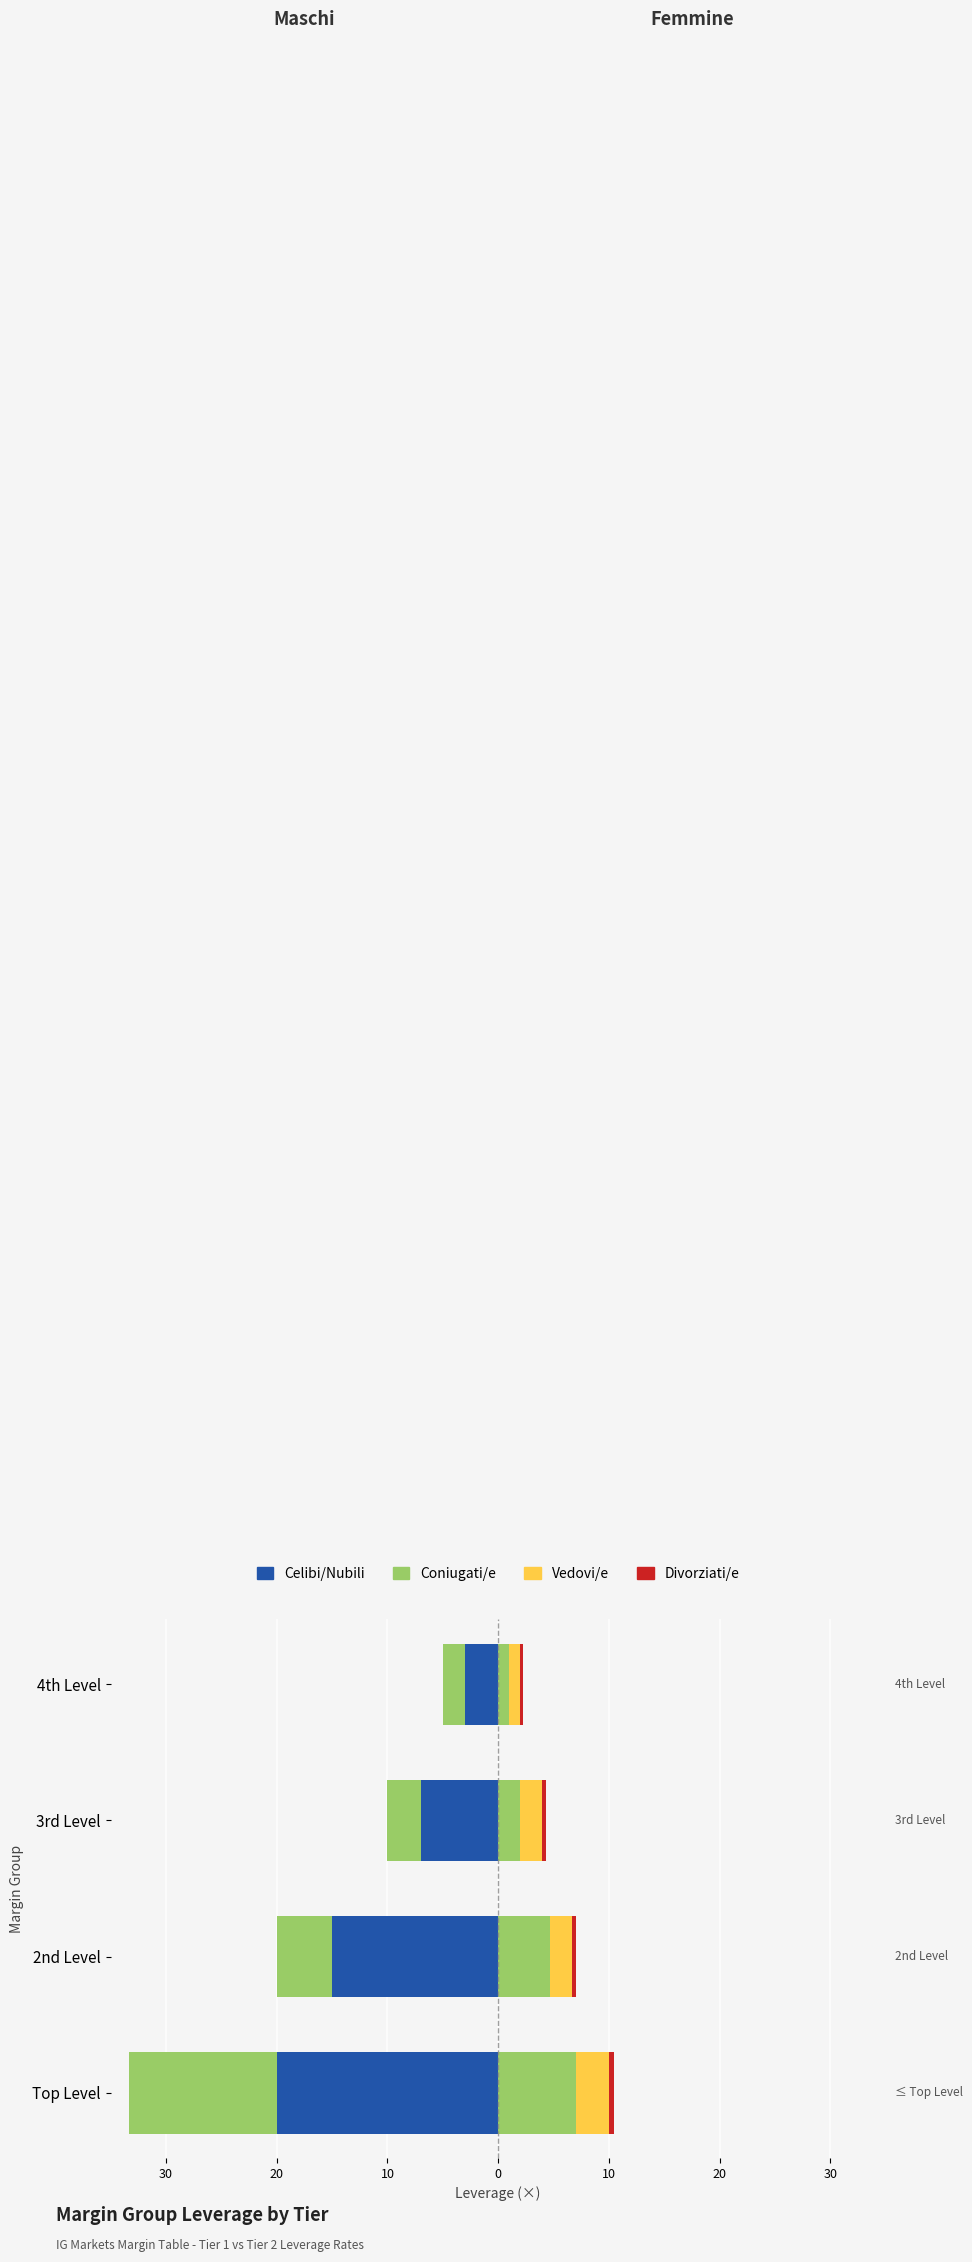

Count the number of categories in the chart.

4